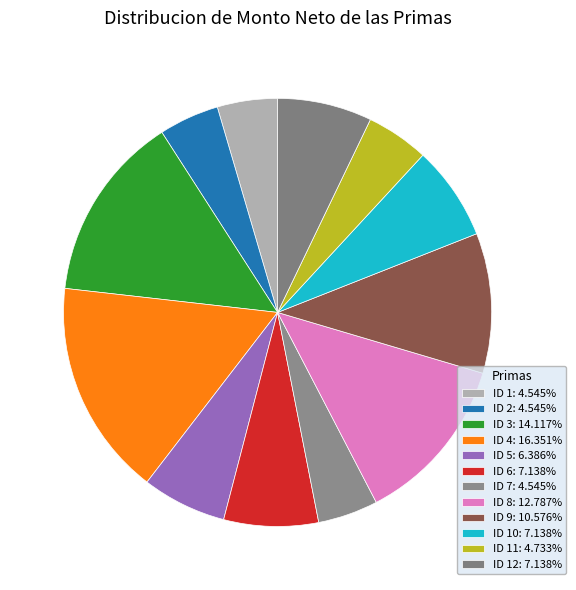

To the nearest percent, what is the average slice percentage?

8%